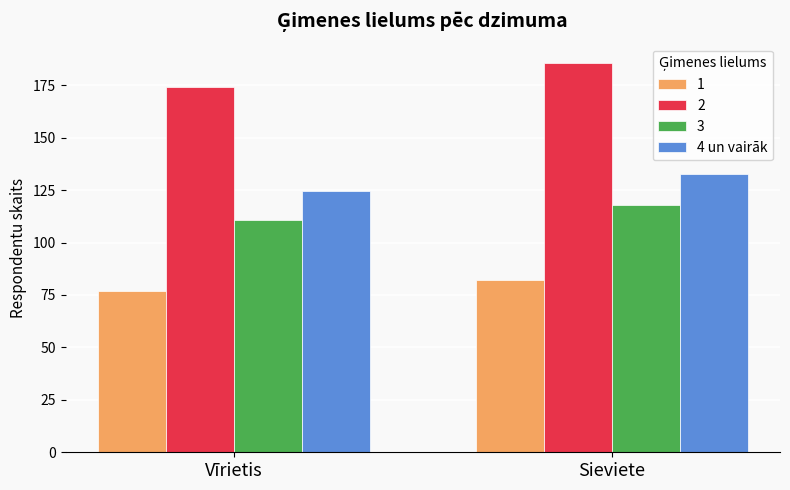

Rank the series at Sieviete from lowest to highest value.

1, 3, 4 un vairāk, 2